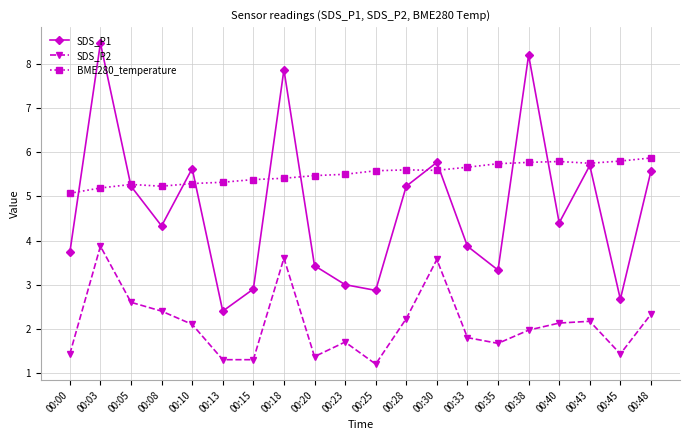

What value does the SDS_P2 series have at 00:20?

1.4